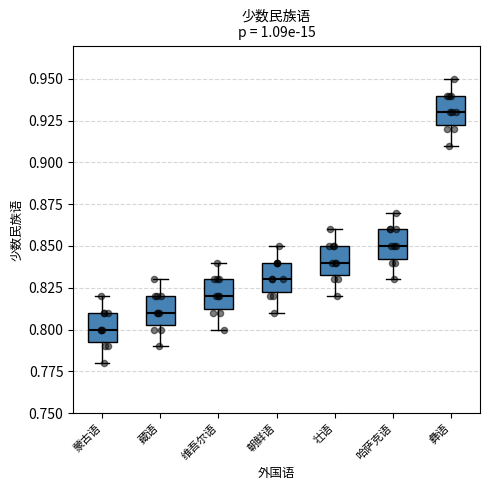

Reading left to right, read every box against the y-axis: the position of its median line, the range the box covers, and the ends of its whiskers. The values are not printed on the chart, so give them approximately, as read against the axis.

蒙古语: median 0.800, box 0.795 to 0.810, whiskers 0.780 to 0.820
藏语: median 0.810, box 0.805 to 0.820, whiskers 0.790 to 0.830
维吾尔语: median 0.820, box 0.815 to 0.830, whiskers 0.800 to 0.840
朝鲜语: median 0.830, box 0.825 to 0.840, whiskers 0.810 to 0.850
壮语: median 0.840, box 0.835 to 0.850, whiskers 0.820 to 0.860
哈萨克语: median 0.850, box 0.845 to 0.860, whiskers 0.830 to 0.870
彝语: median 0.930, box 0.925 to 0.940, whiskers 0.910 to 0.950